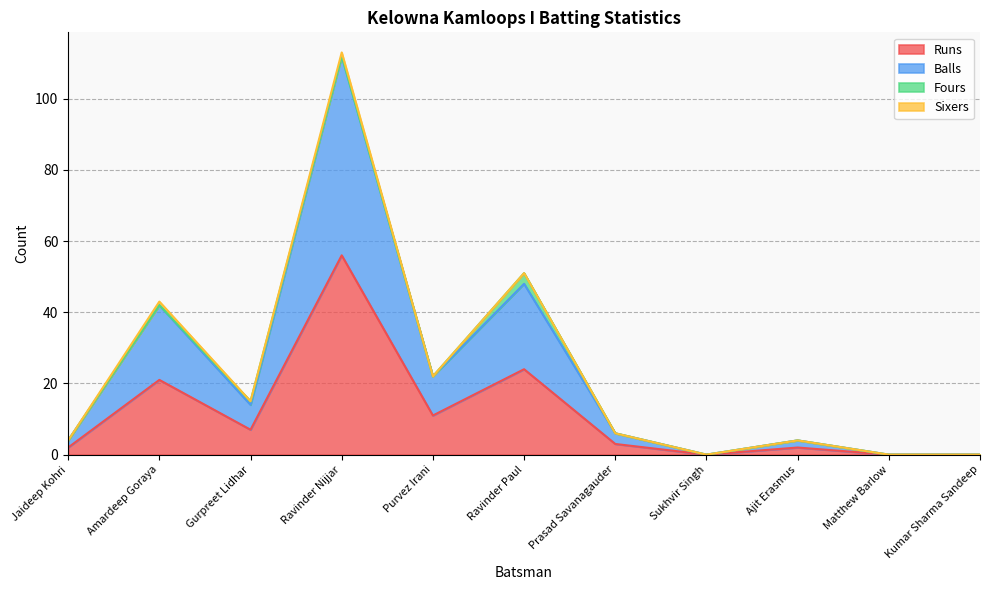

What is the total value across all series at Amardeep Goraya?

63